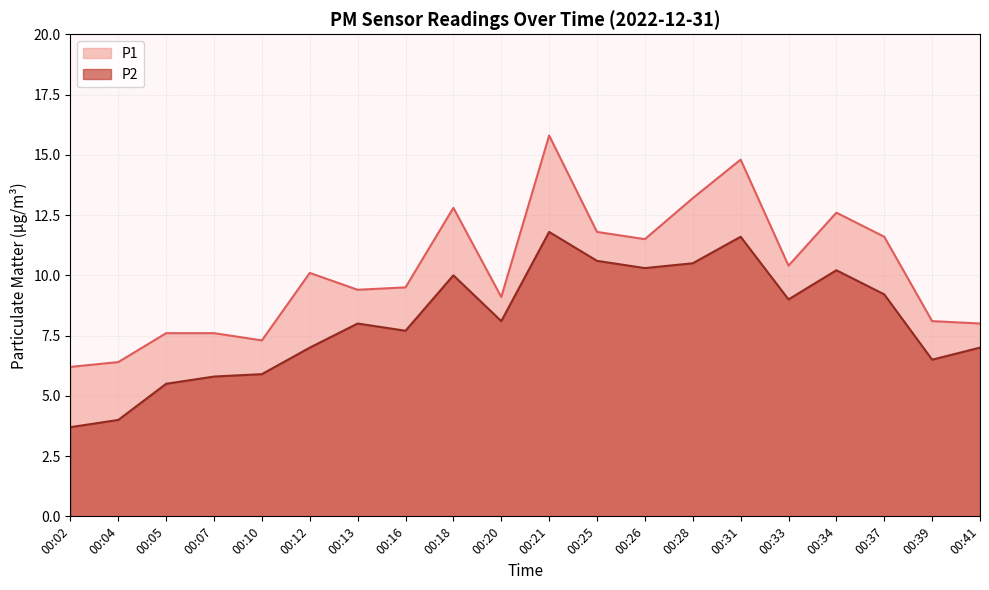

Which category has the lowest value across all series?

00:02